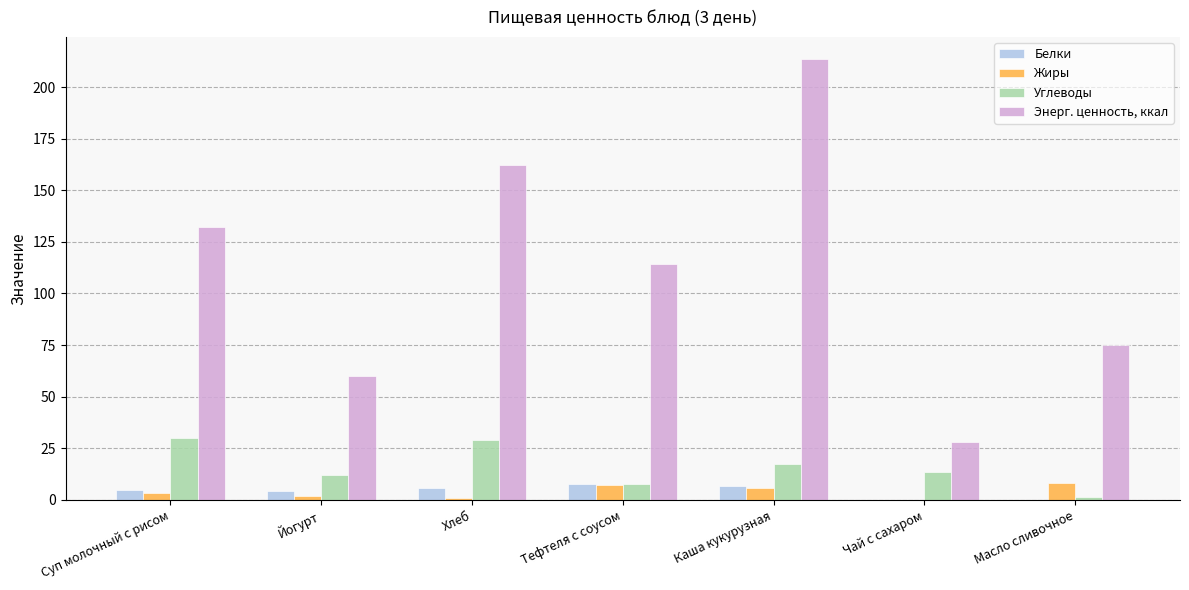

Is it true that Энерг. ценность, ккал equals 10.0 at Чай с сахаром?

False